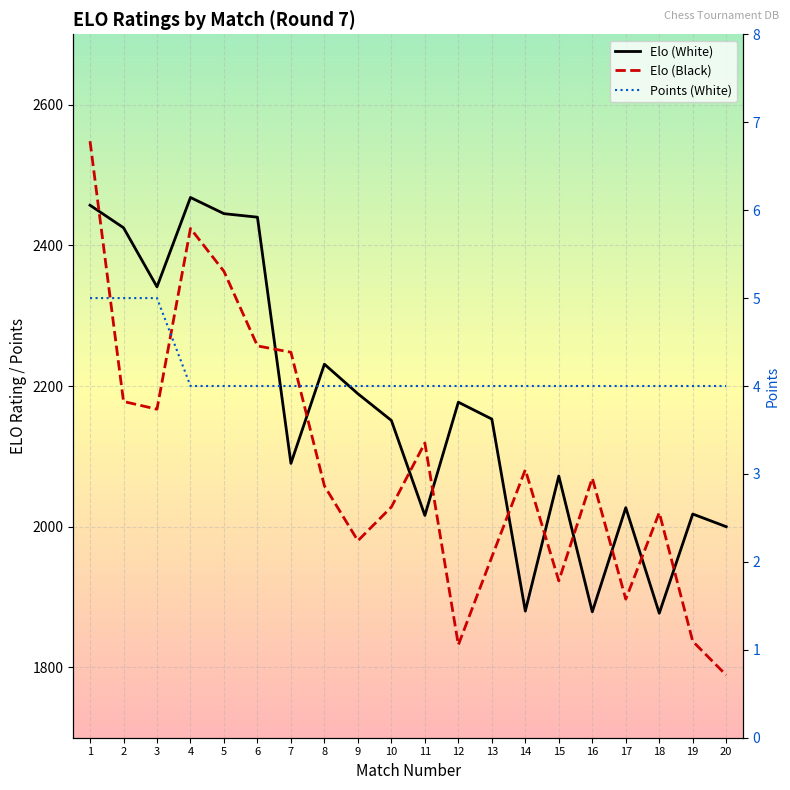

What is the average value of the Points (White) series?

4